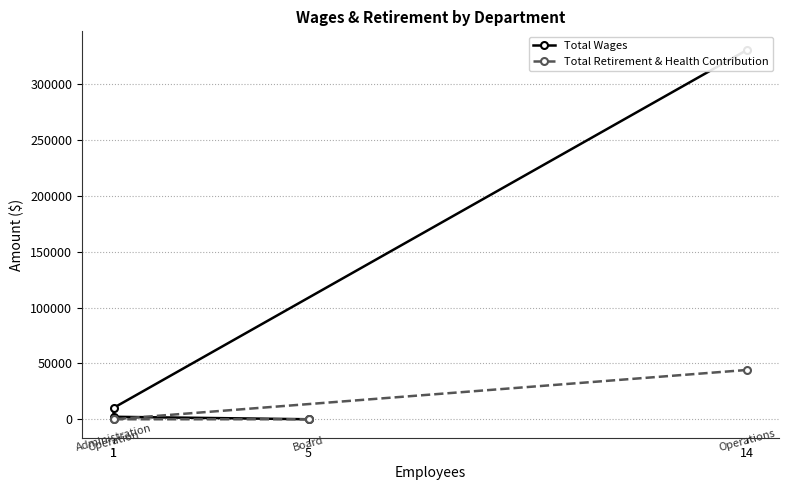

True or false: Total Wages and Total Retirement & Health Contribution cross at least once.

False